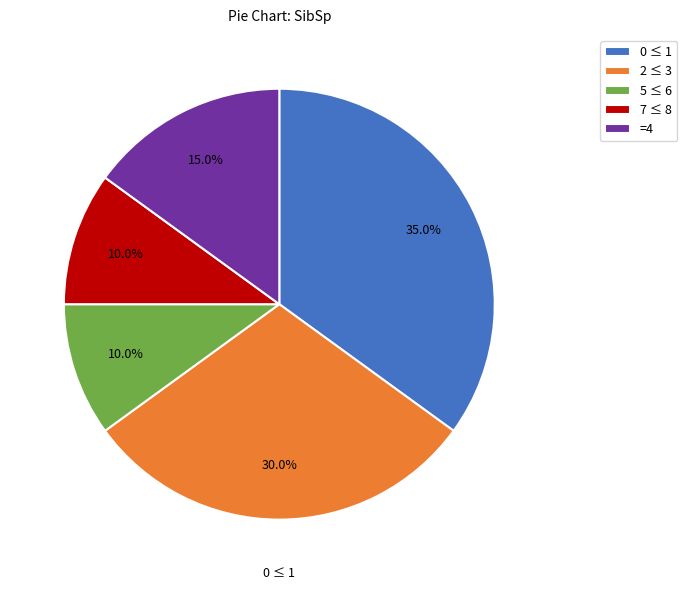

How many segments does this pie chart have?

5